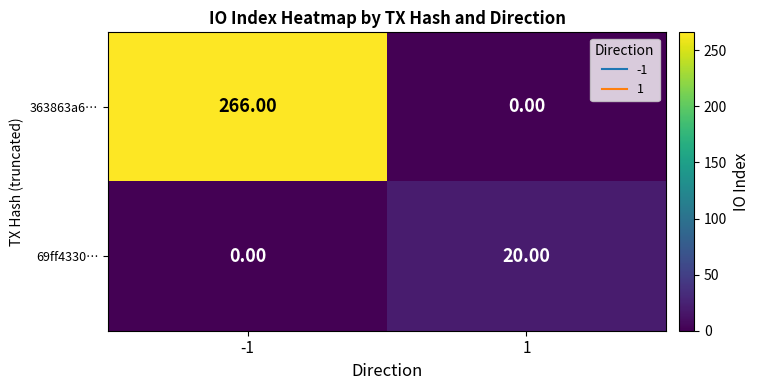

Rank the series at -1 from lowest to highest value.

69ff4330…, 363863a6…